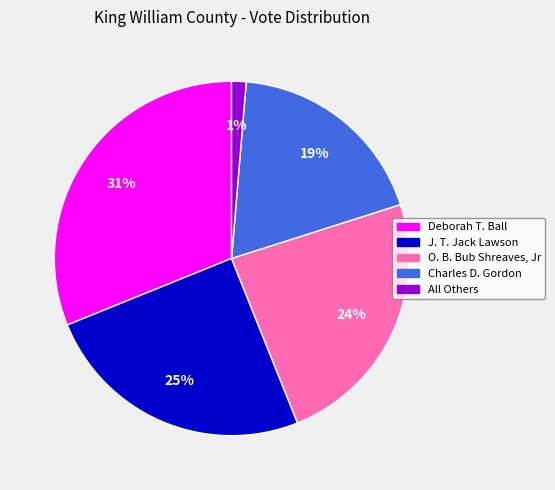

Between O. B. Bub Shreaves, Jr and J. T. Jack Lawson, which is larger?

J. T. Jack Lawson